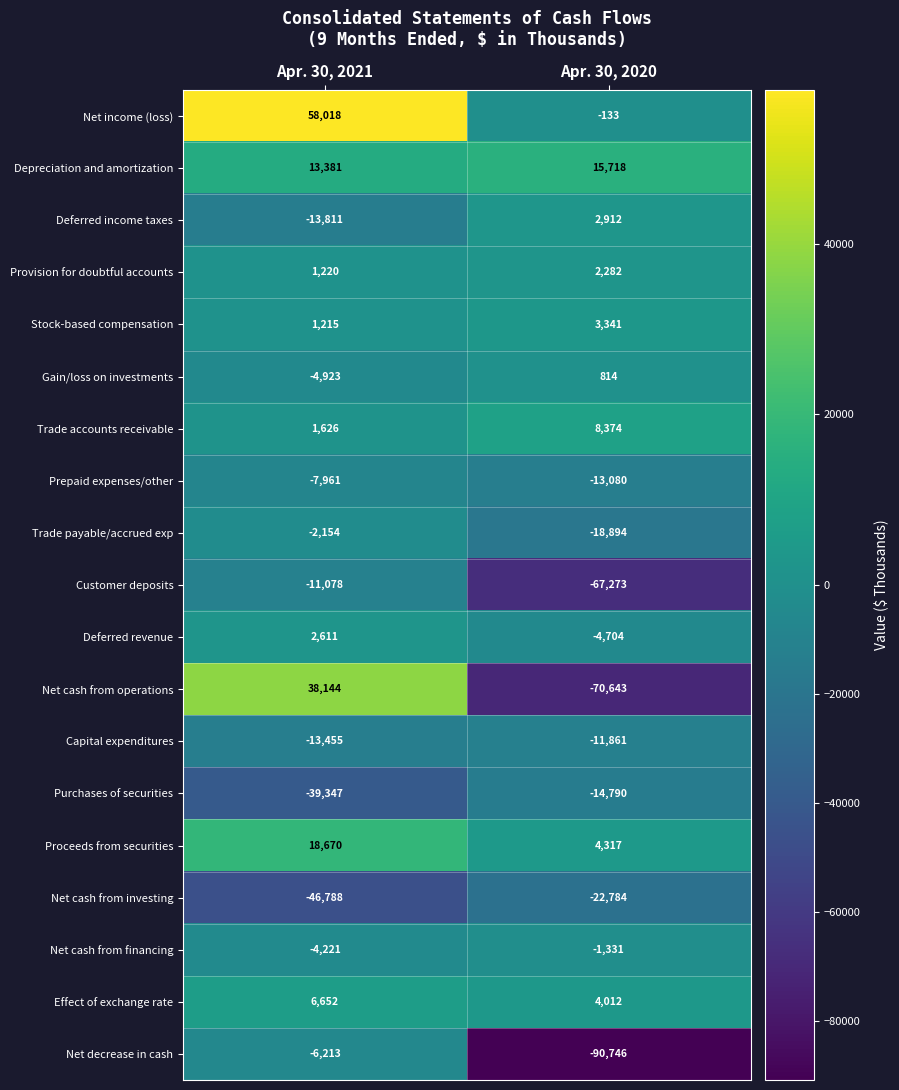

At which category is the sum across all series the highest?

Apr. 30, 2021